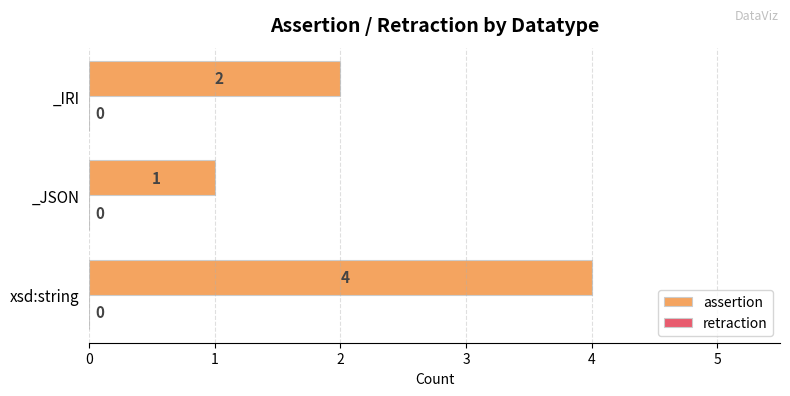

Reading bottom to top, transcribe all the data shown in this chart.

xsd:string=4	_JSON=1	_IRI=2